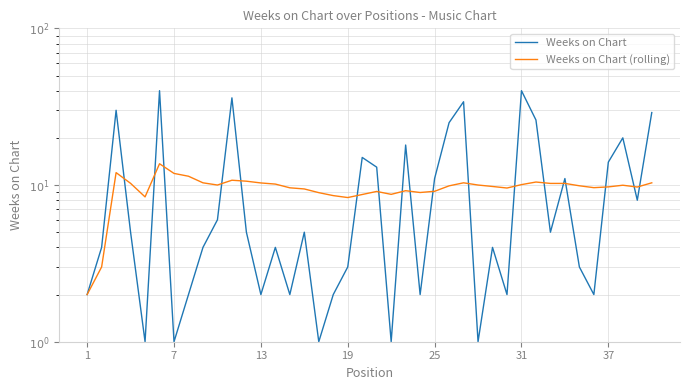

The Weeks on Chart (rolling) series shows 6.6 at 27. True or false?

False